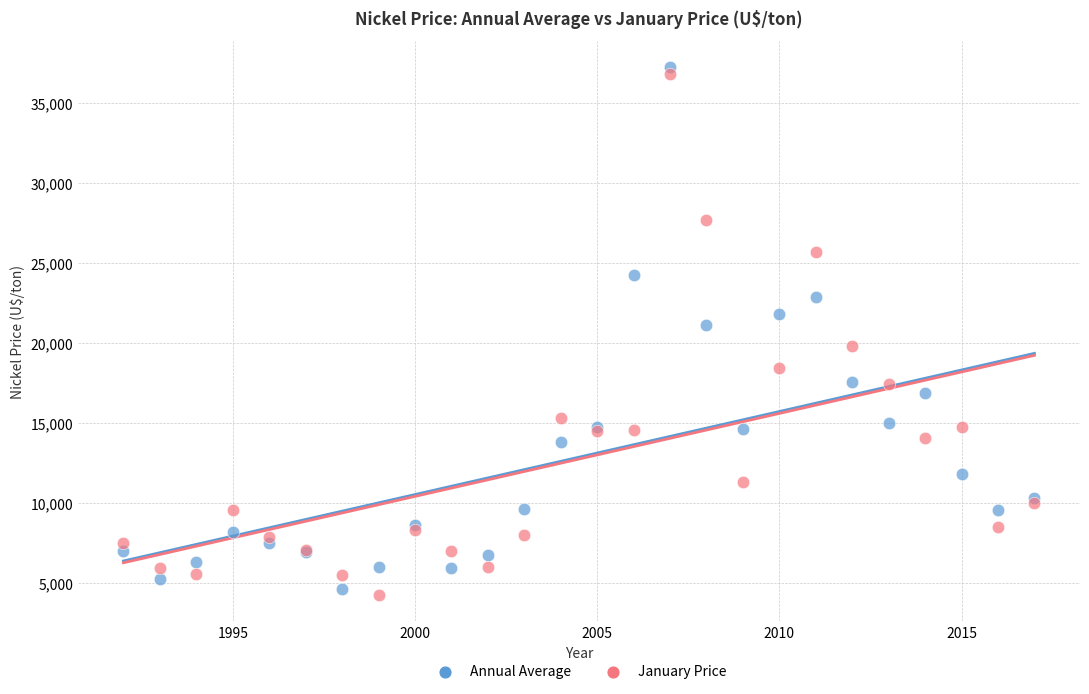

Which series reaches the maximum Y coordinate?

Annual Average